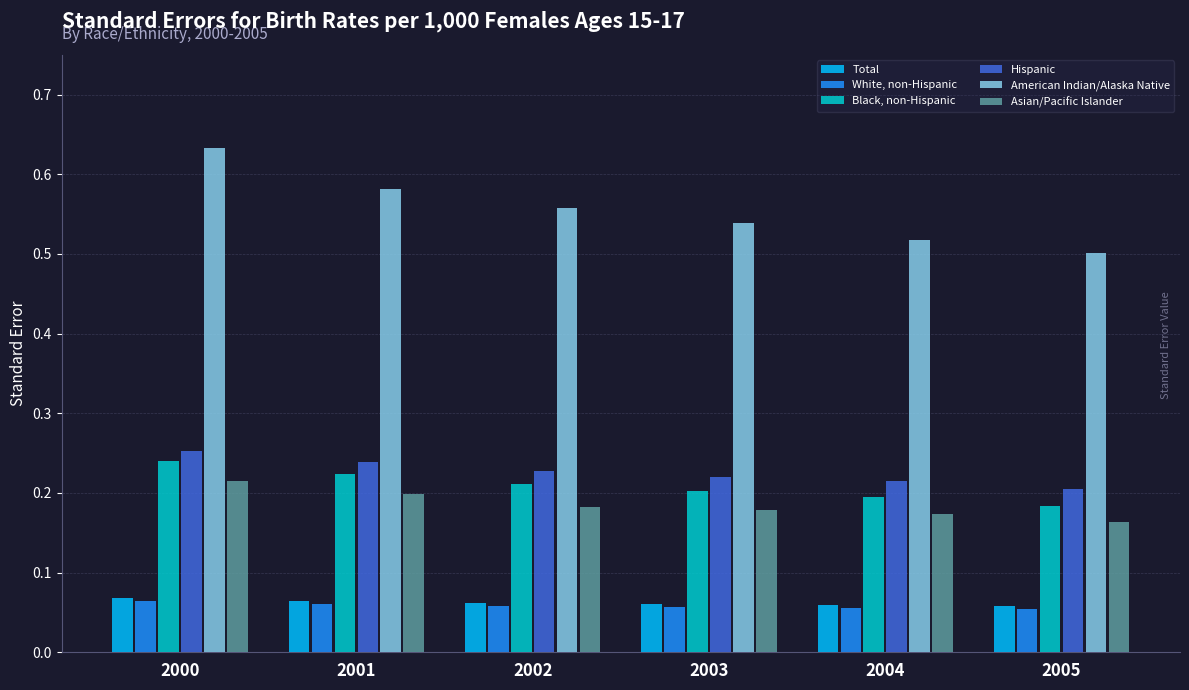

What is the sum of all Black, non-Hispanic values?

1.3